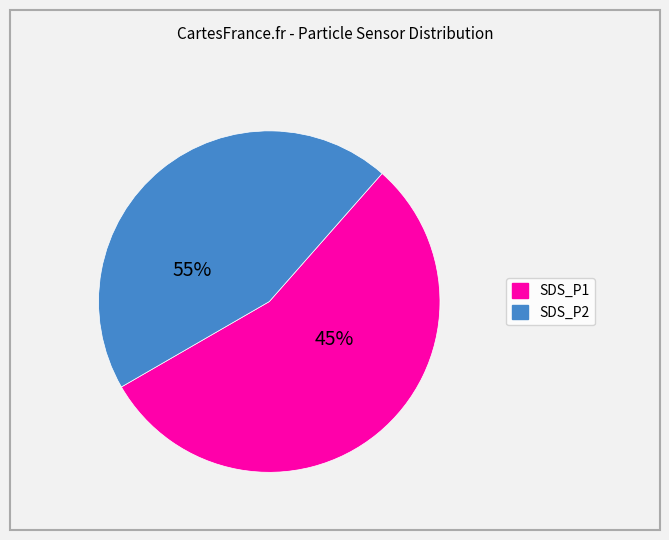

Combined, do SDS_P2 and SDS_P1 account for over 50%?

Yes